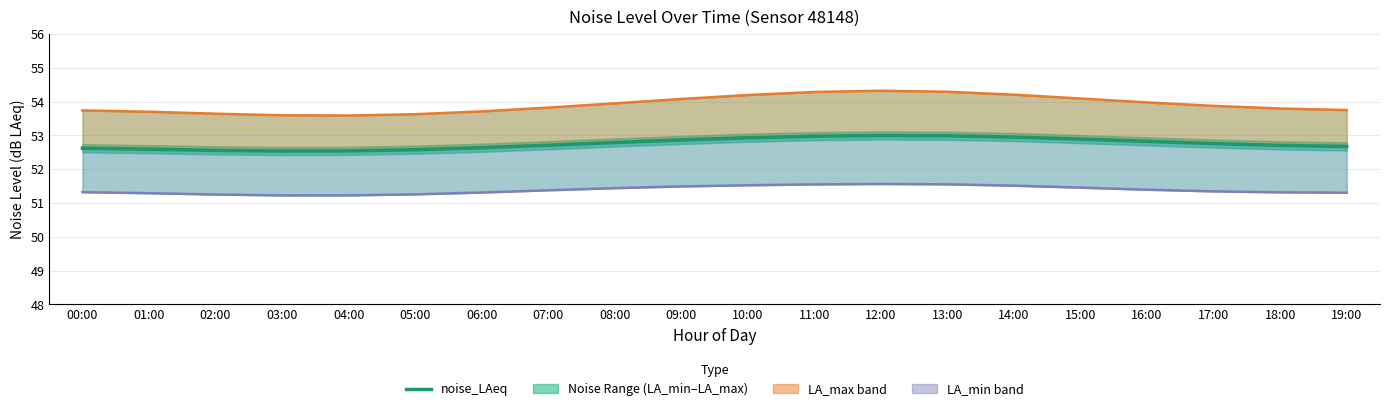

List the series in order of their overall mean, lowest first.

noise_LA_min, noise_LAeq, noise_LA_max